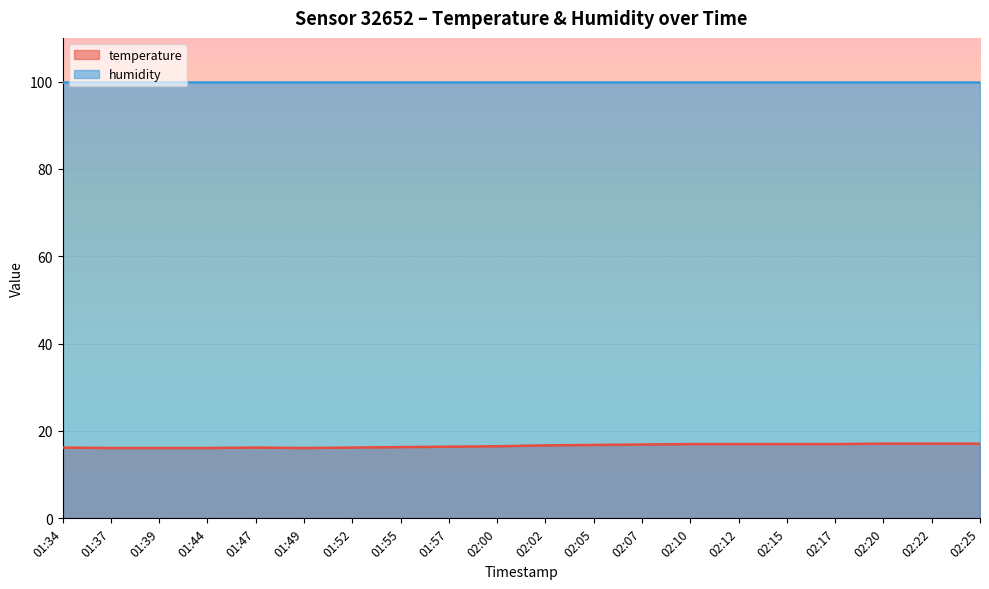

Where is the first local minimum?

01:49